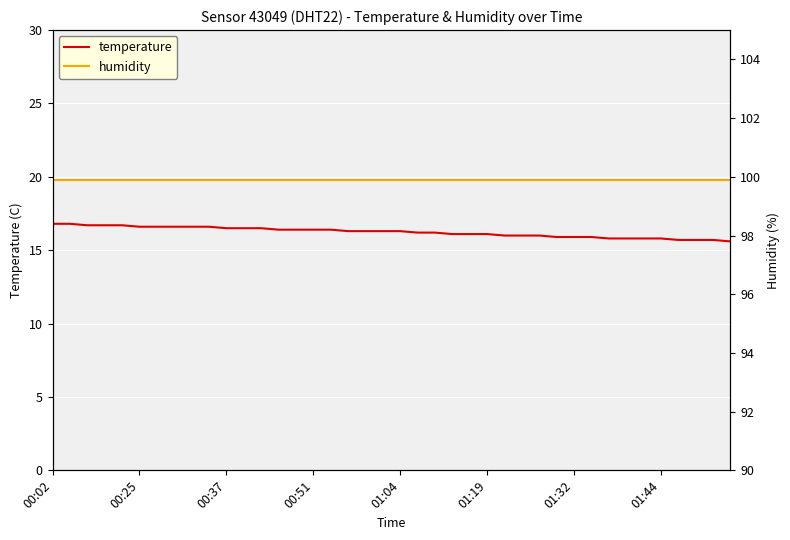

Is it true that temperature equals 16.5 at 00:37?

True